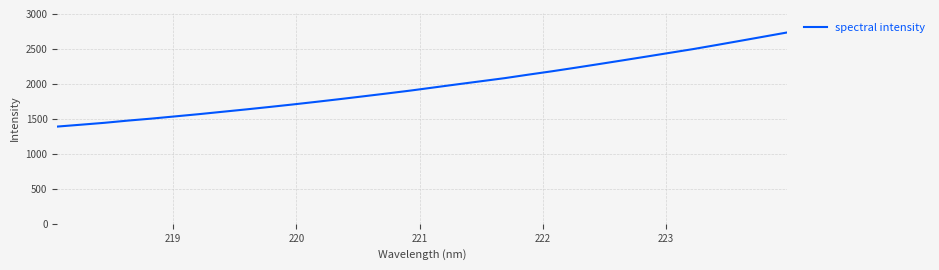

Reading left to right, transcribe all the data shown in this chart.

1390.2	1416.8	1444.0	1475.7	1504.2	1535.8	1567.4	1601.4	1635.2	1670.3	1706.5	1744.2	1783.1	1823.0	1863.7	1905.2	1950.1	1995.0	2038.8	2082.8	2132.6	2180.6	2231.5	2283.5	2336.5	2389.9	2443.9	2497.8	2556.3	2615.7	2675.5	2735.7